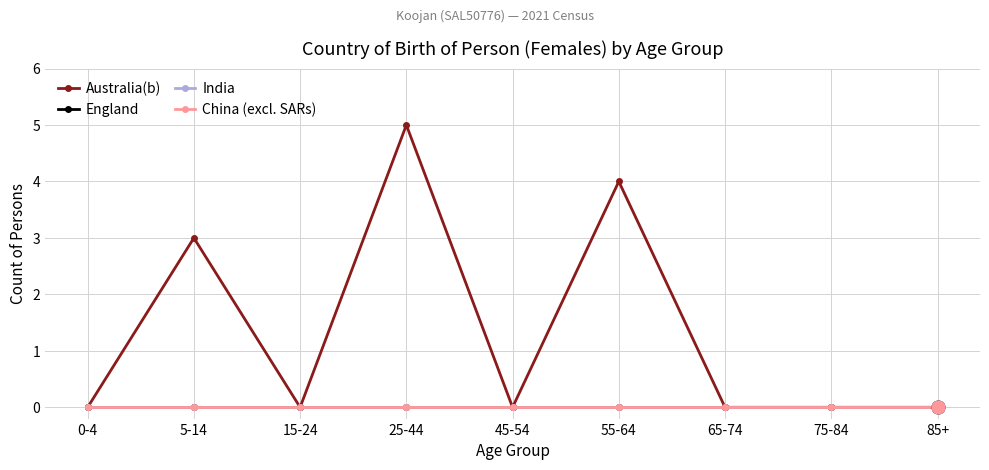

True or false: India has more than 0 points higher than both neighbors.

False